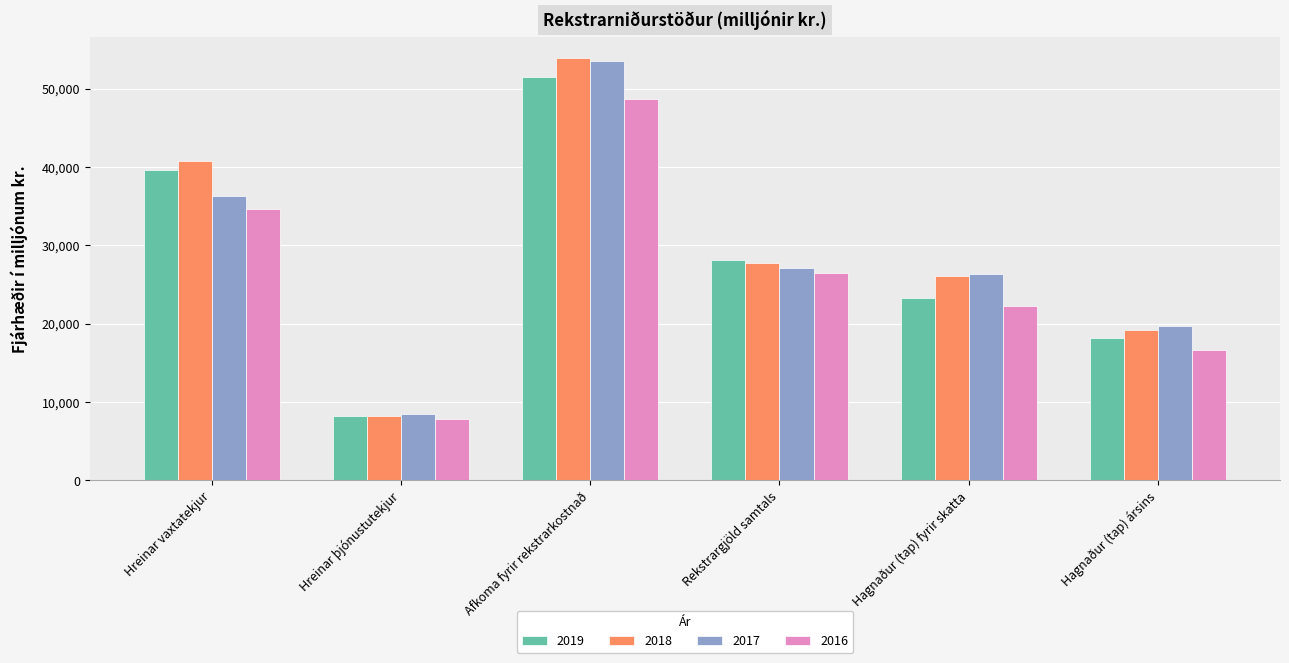

What is the difference between the highest and lowest values at Hagnaður (tap) ársins?

3123